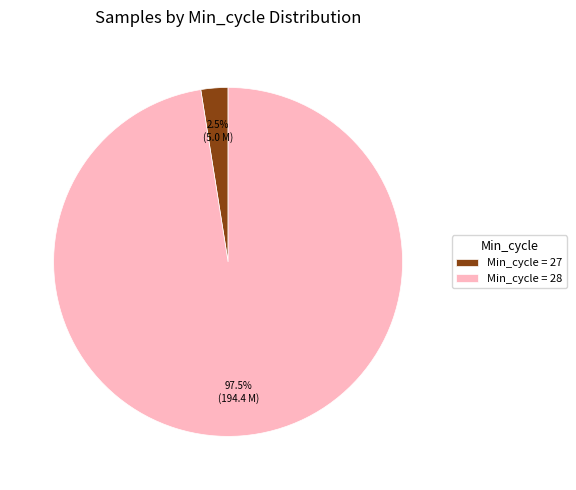

What portion of the pie excludes Min_cycle = 28?

2.5%